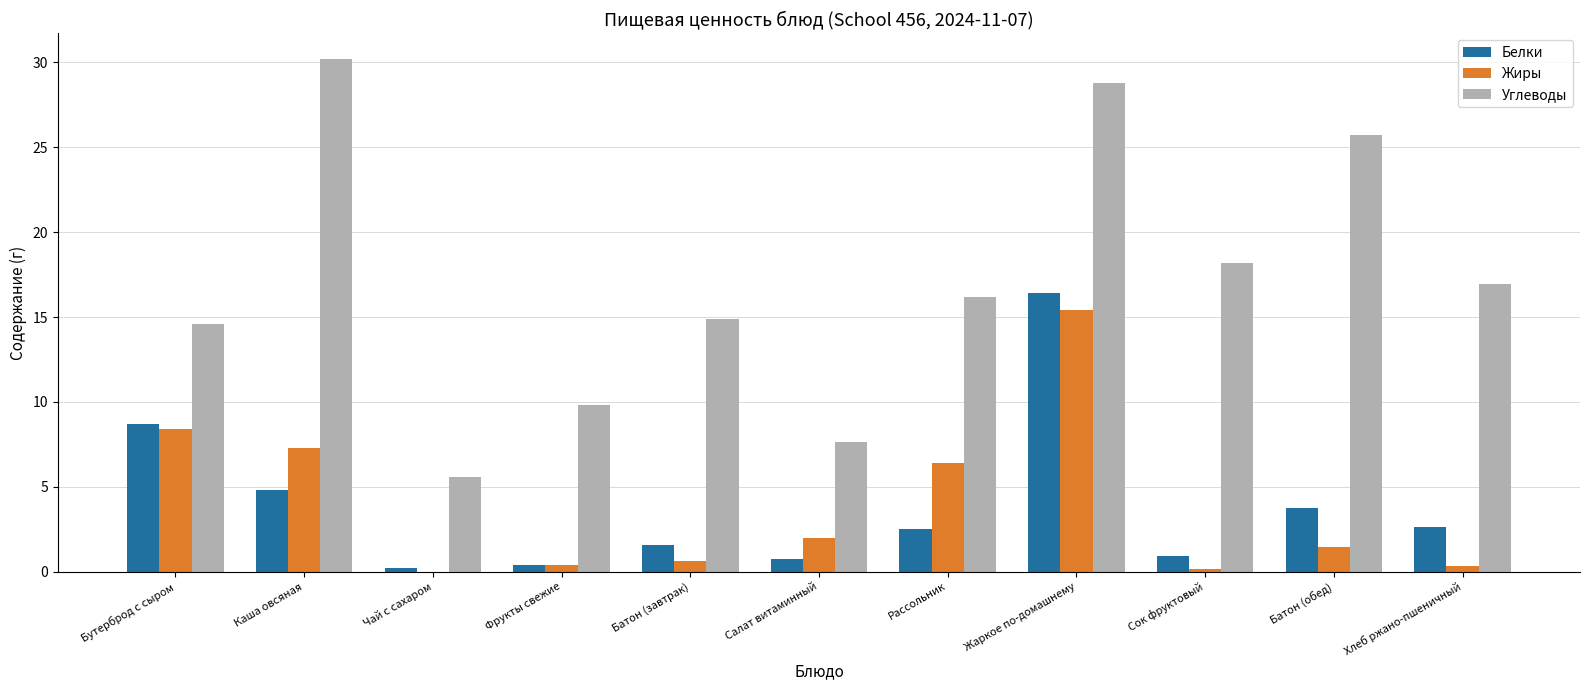

Count the number of categories in the chart.

11